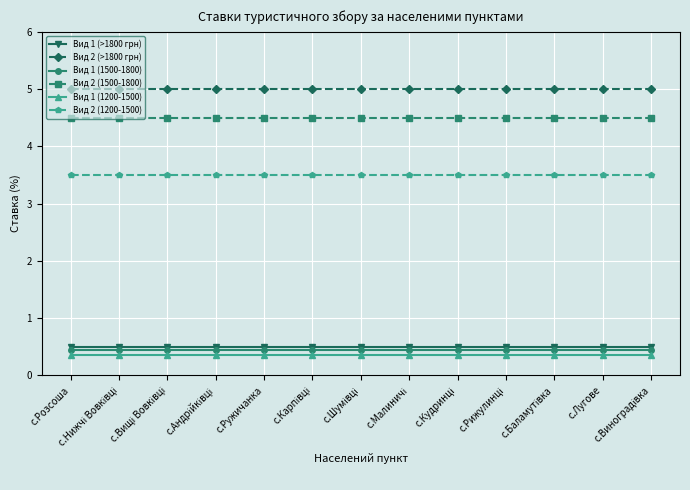

What is the greatest value displayed?

5.0